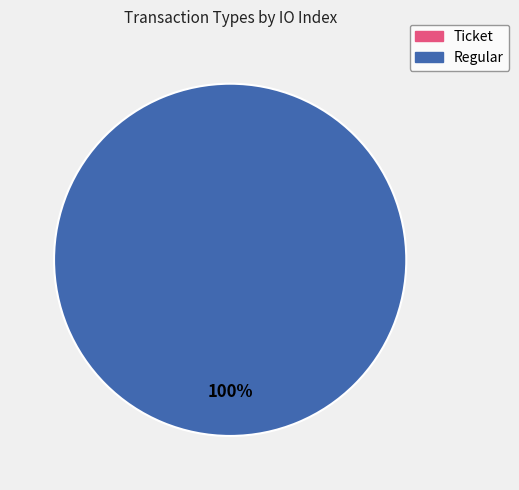

What is the total percentage of Ticket and Regular?

100.0%